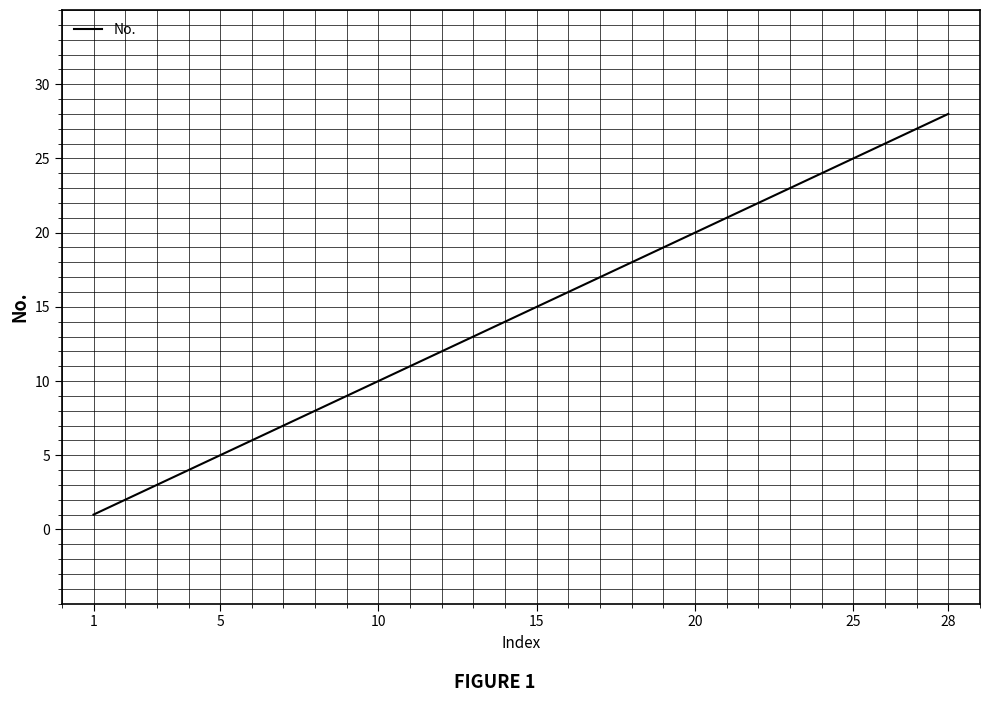

What is the difference between the maximum and minimum values?

27